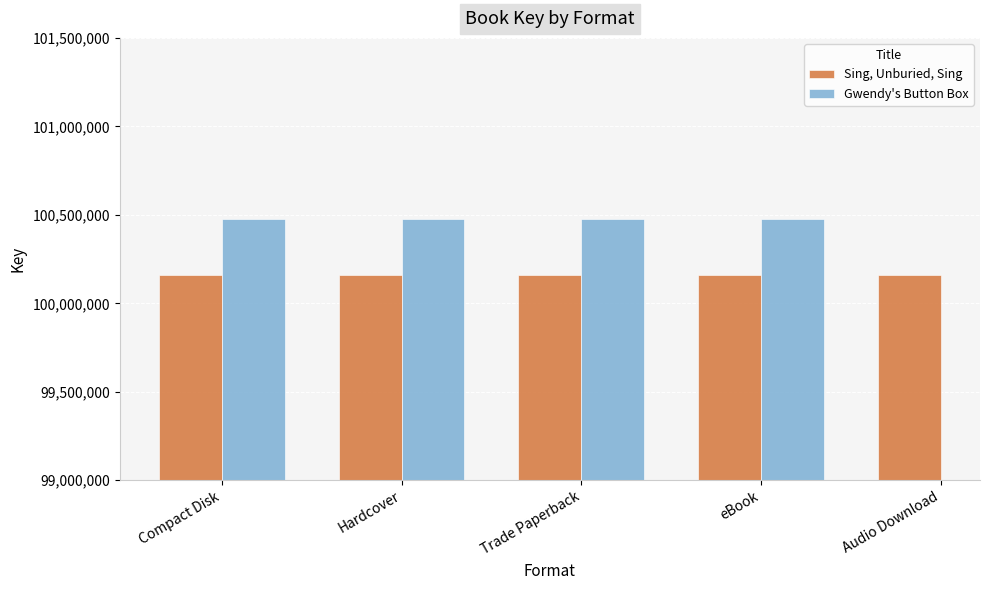

What is the minimum value shown in the chart?

100161933.0